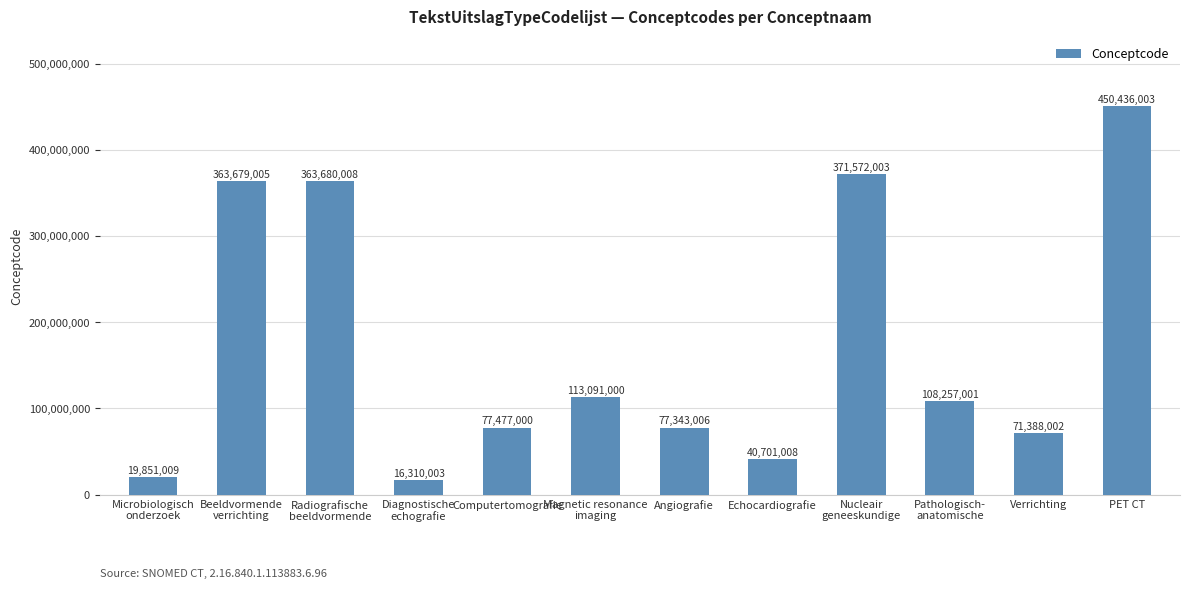

Reading left to right, list all the values displayed in this chart.

Microbiologisch
onderzoek=19851009	Beeldvormende
verrichting=363679005	Radiografische
beeldvormende=363680008	Diagnostische
echografie=16310003	Computertomografie=77477000	Magnetic resonance
imaging=113091000	Angiografie=77343006	Echocardiografie=40701008	Nucleair
geneeskundige=371572003	Pathologisch-
anatomische=108257001	Verrichting=71388002	PET CT=450436003